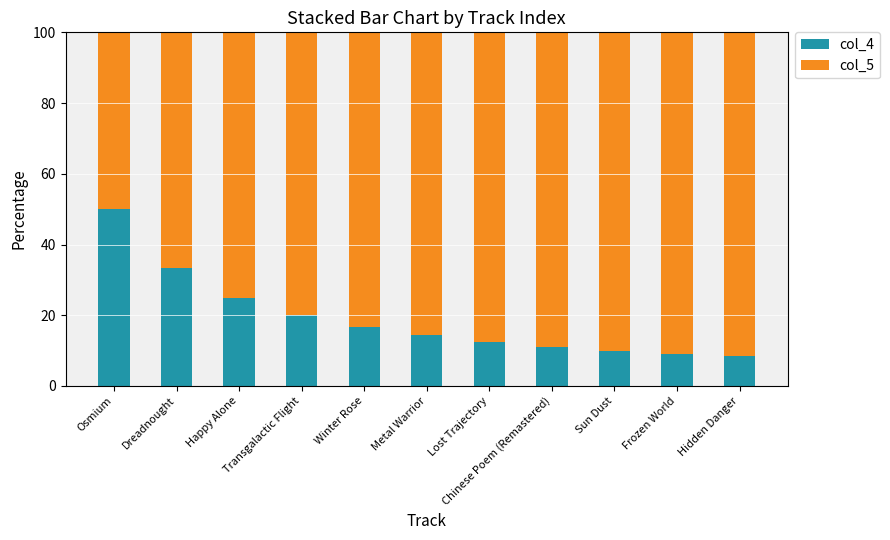

Does the chart contain any negative values?

No